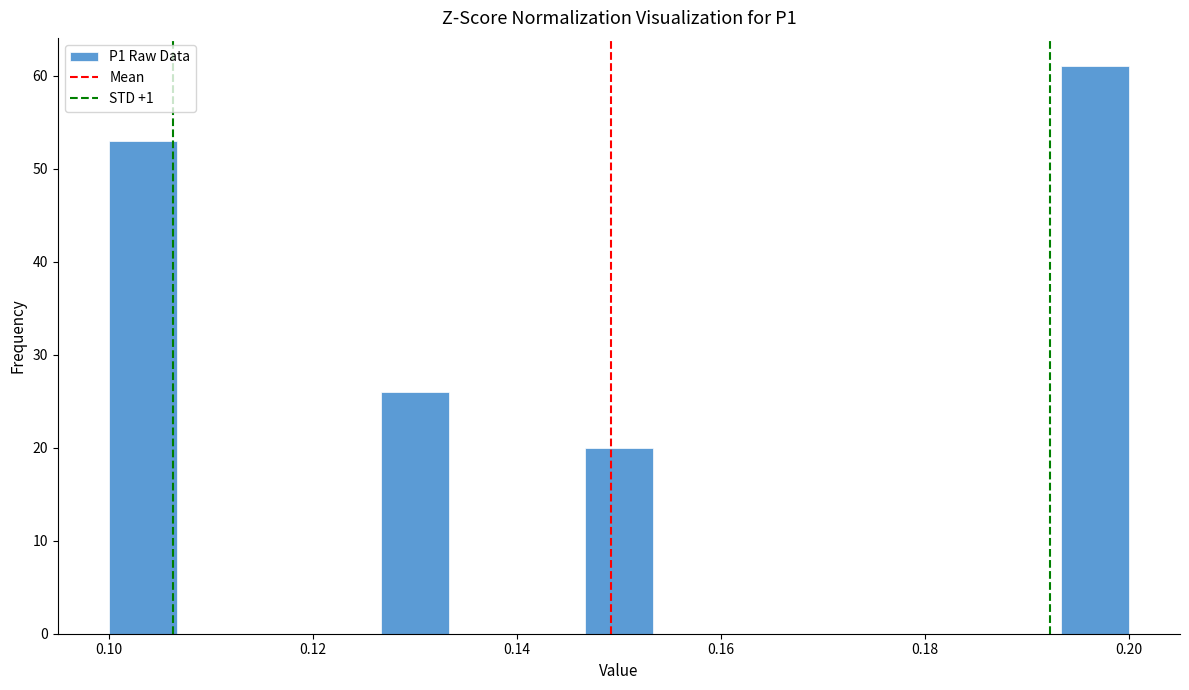

Around what value on the x-axis is the tallest bar? Give the approximate position of its centre, as read against the axis.

0.196